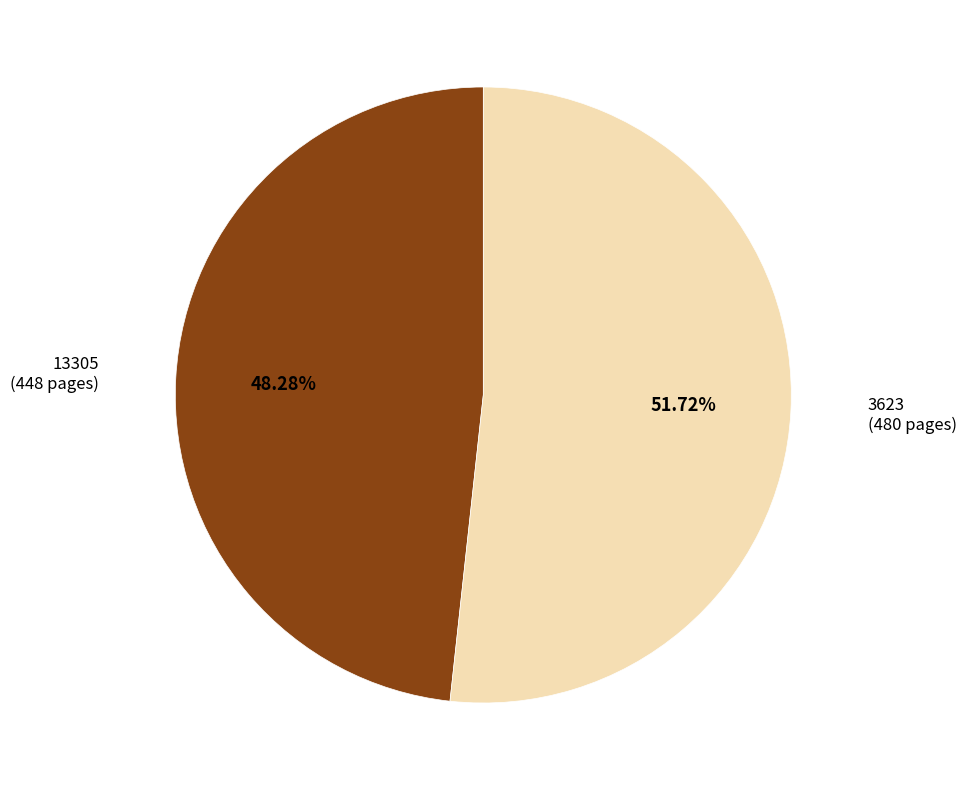

Count the number of slices in the pie.

2